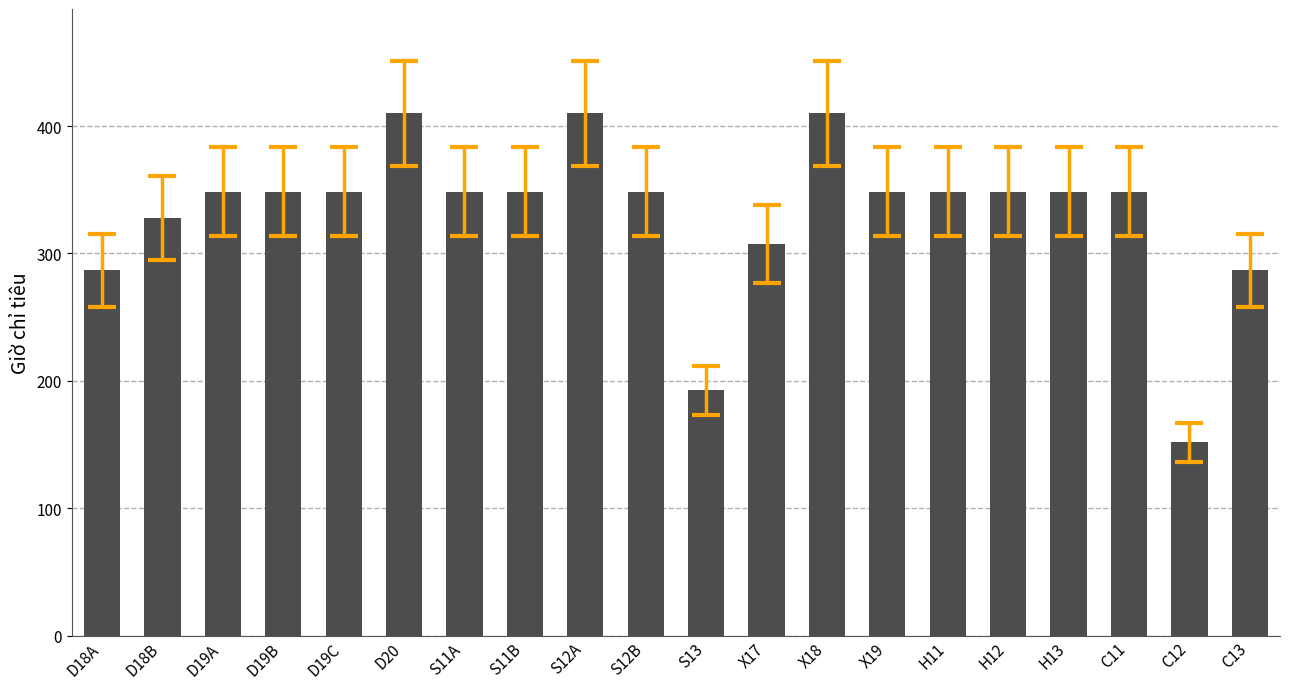

What is the difference between the maximum and second lowest values?

217.3